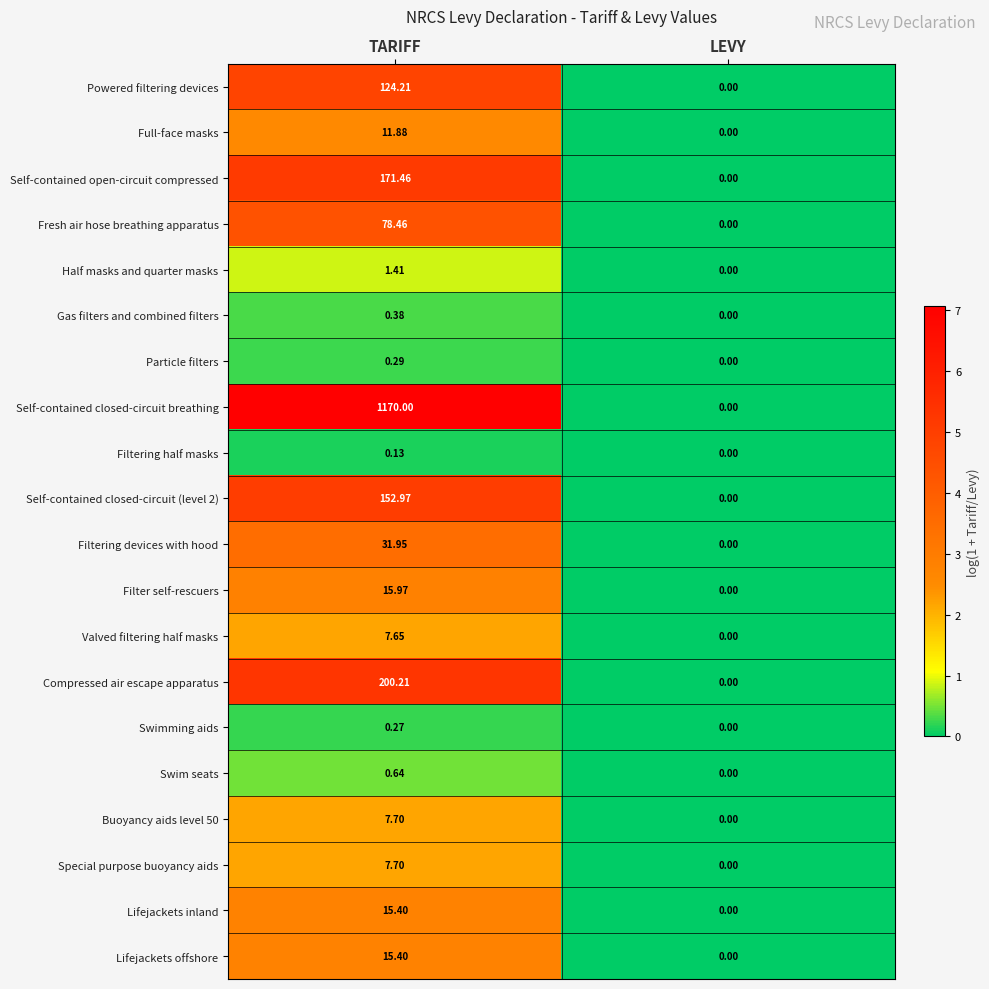

At which label does Filtering half masks reach its minimum?

LEVY